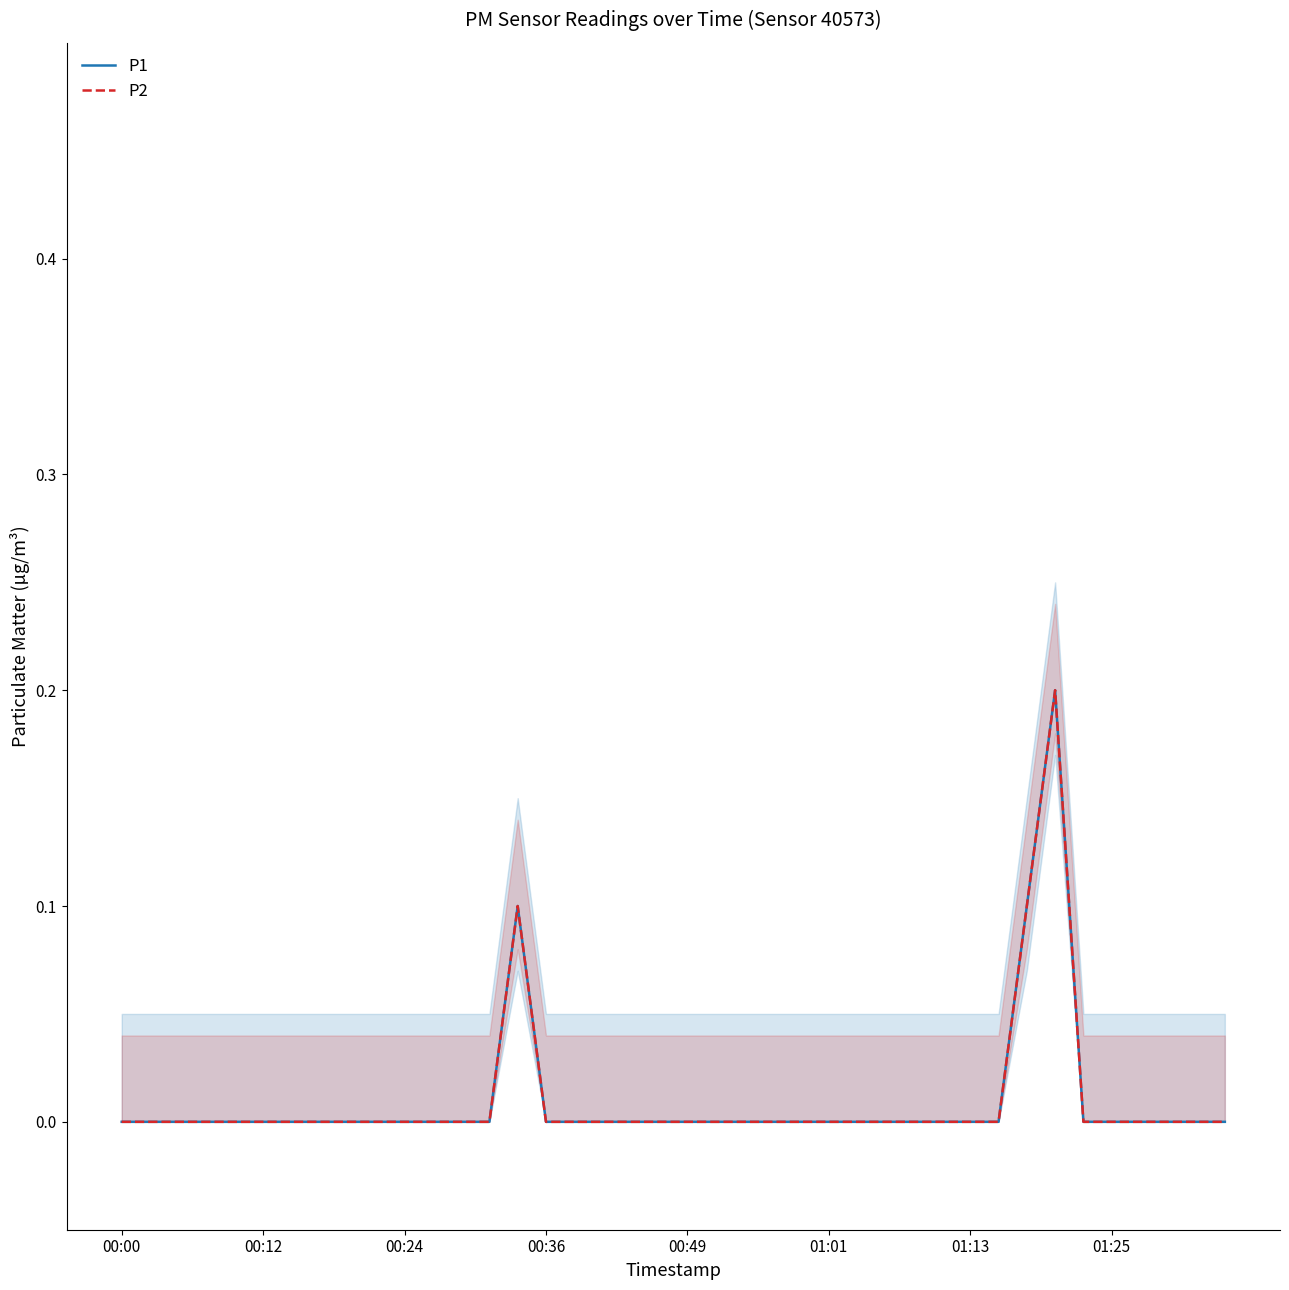

At which category does P1 reach its first local peak?

14